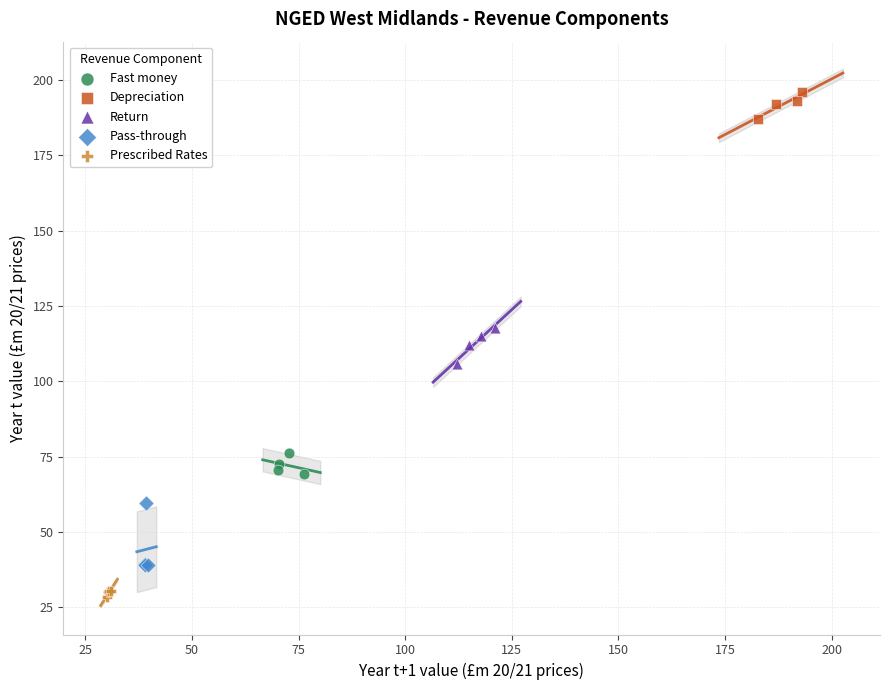

Which series has the largest Y range (max minus min)?

Pass-through